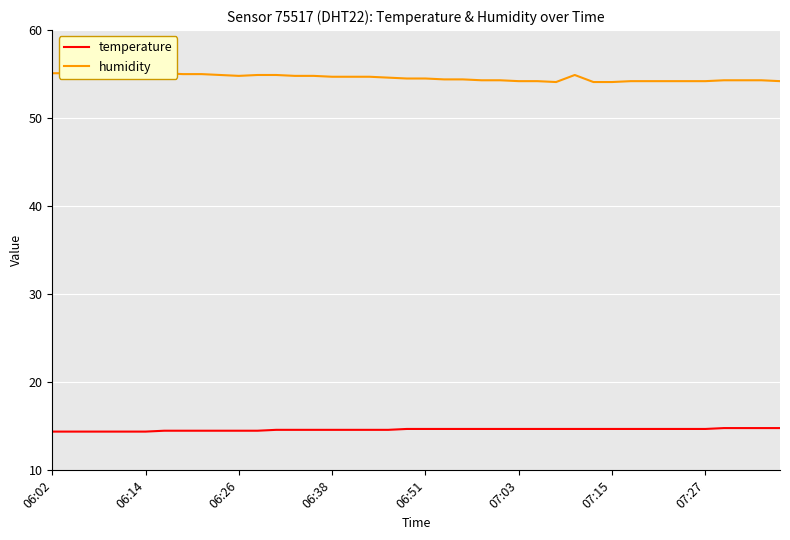

Between 32 and 06:14, which is larger?

32